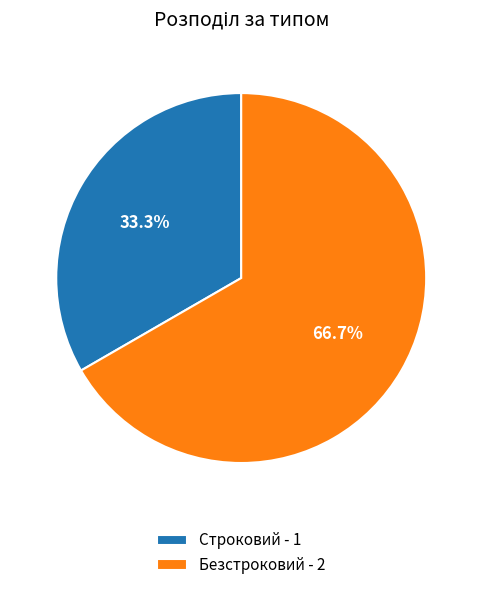

Approximately how many times larger is the value at Безстроковий - 2 compared to Строковий - 1?

2.0